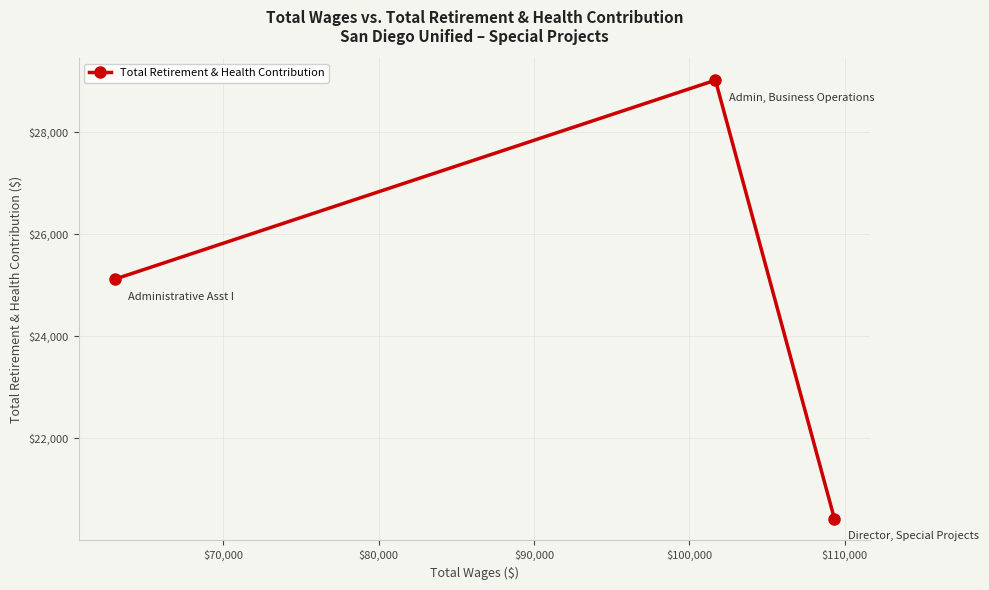

What is the average value?

24858